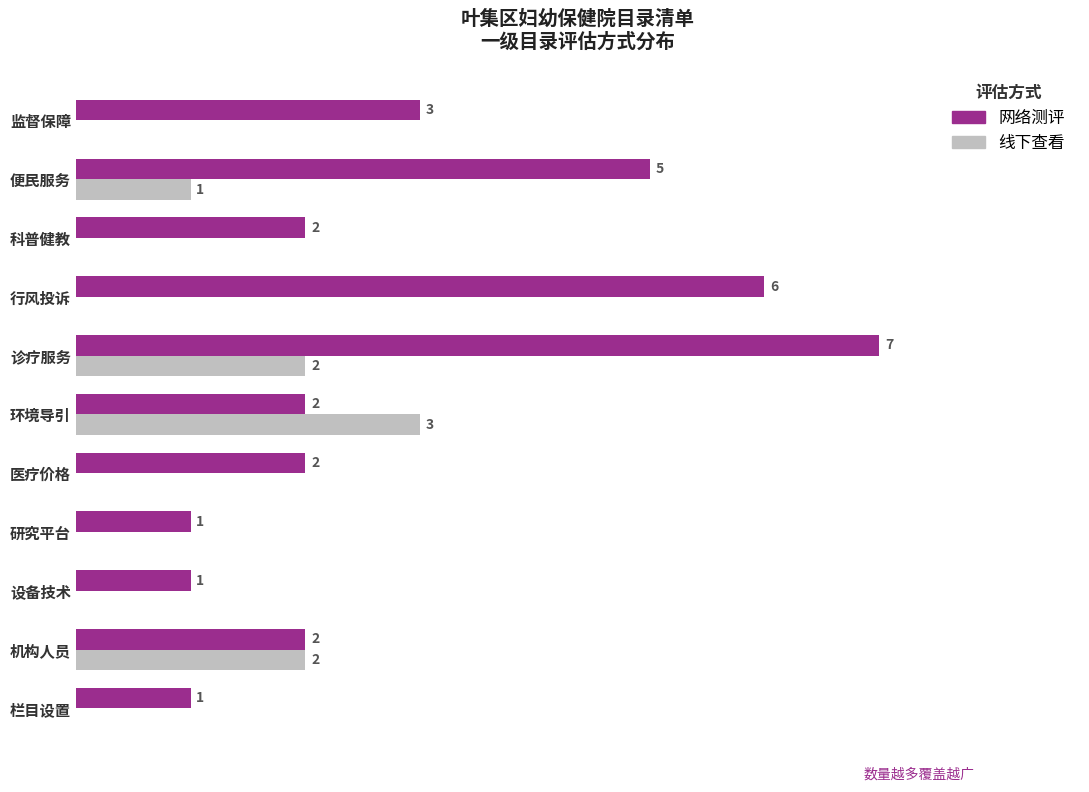

At which category is the sum across all series the highest?

诊疗服务